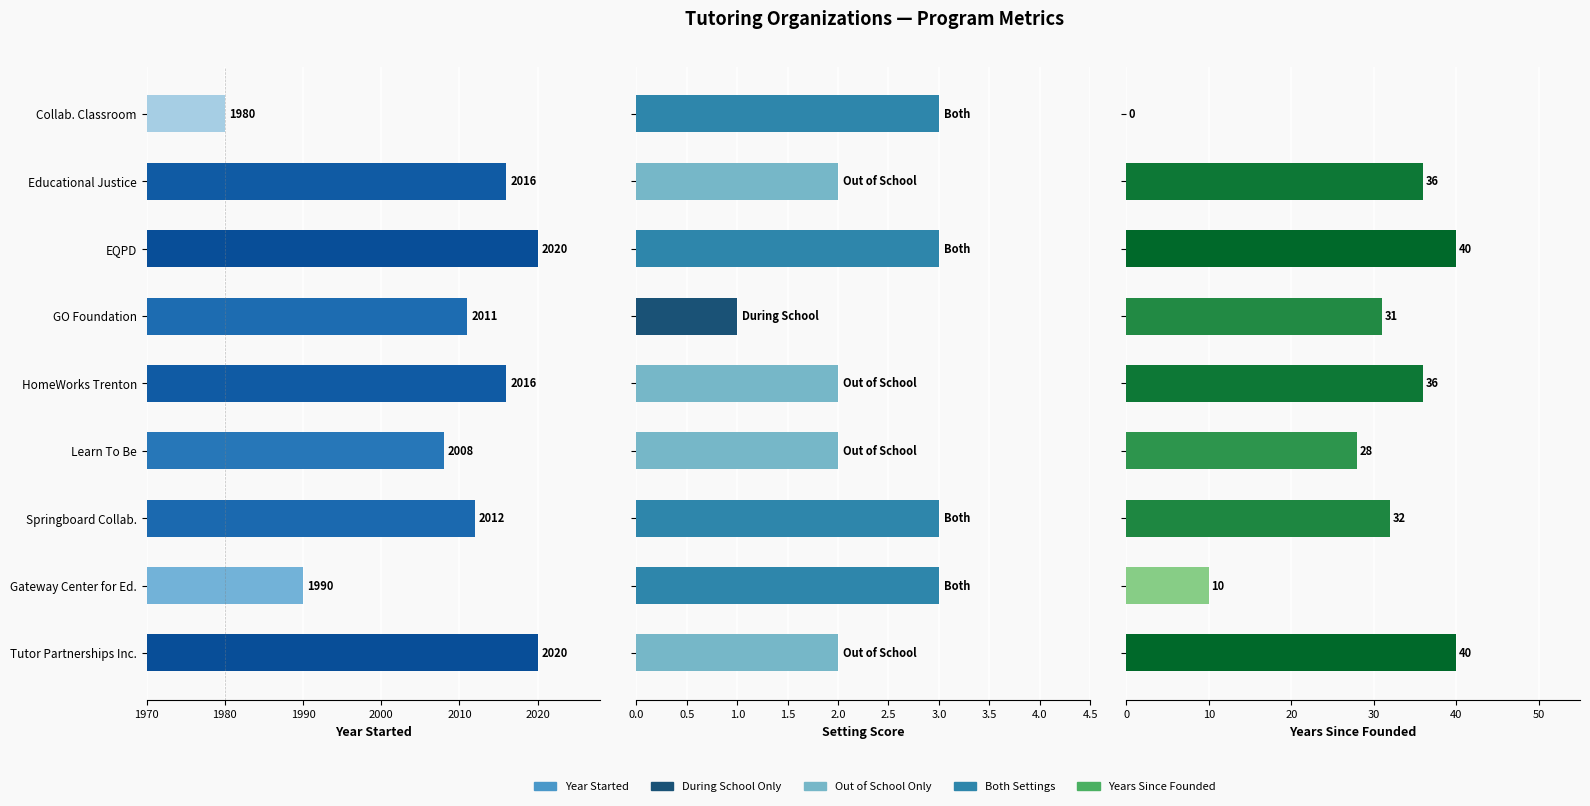

Does the chart contain any negative values?

No